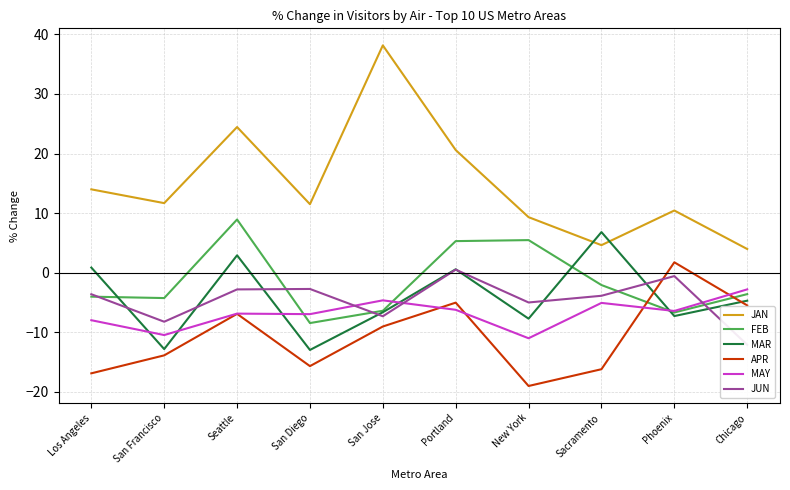

What is the sum of all FEB values?

-15.8